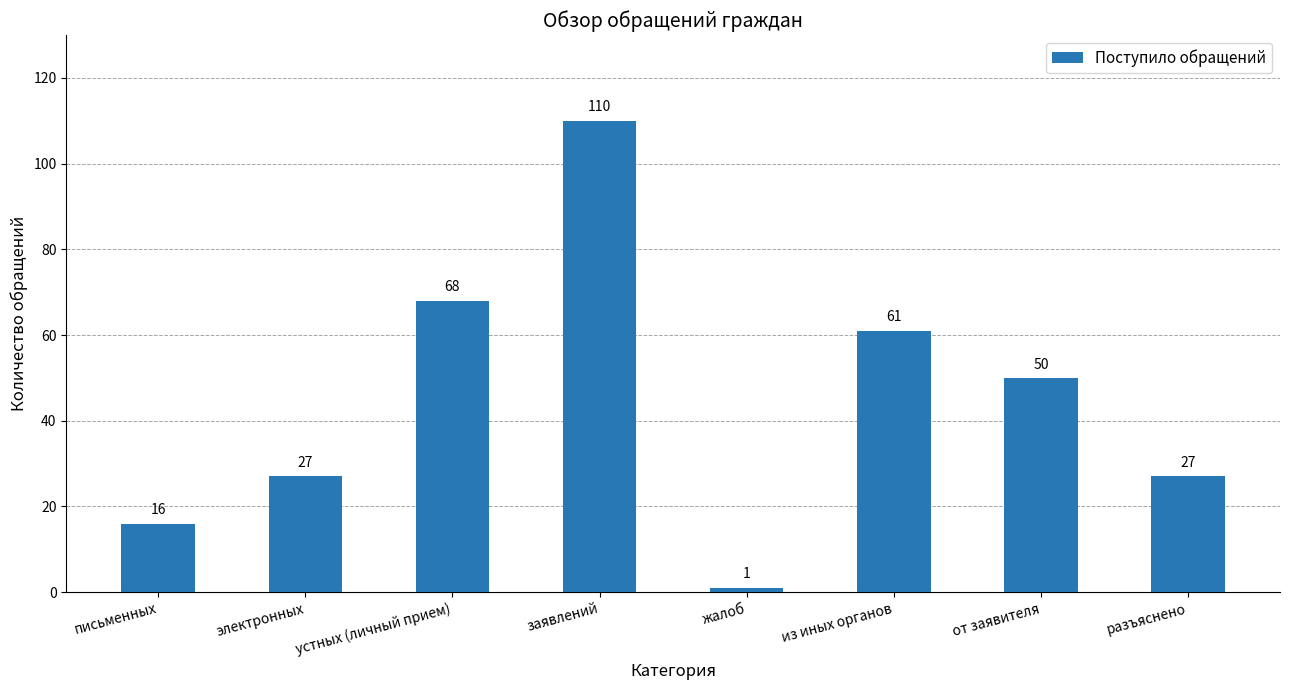

Reading right to left, extract all data points from this chart.

разъяснено=27	от заявителя=50	из иных органов=61	жалоб=1	заявлений=110	устных (личный прием)=68	электронных=27	письменных=16